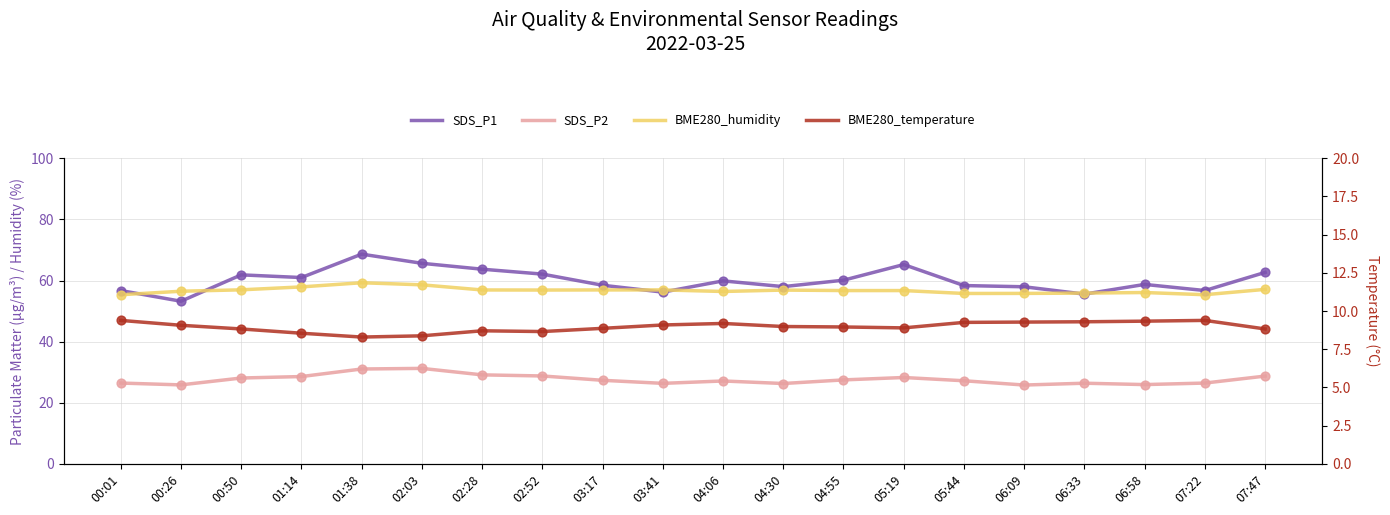

Which series contains the highest Y value?

SDS_P1